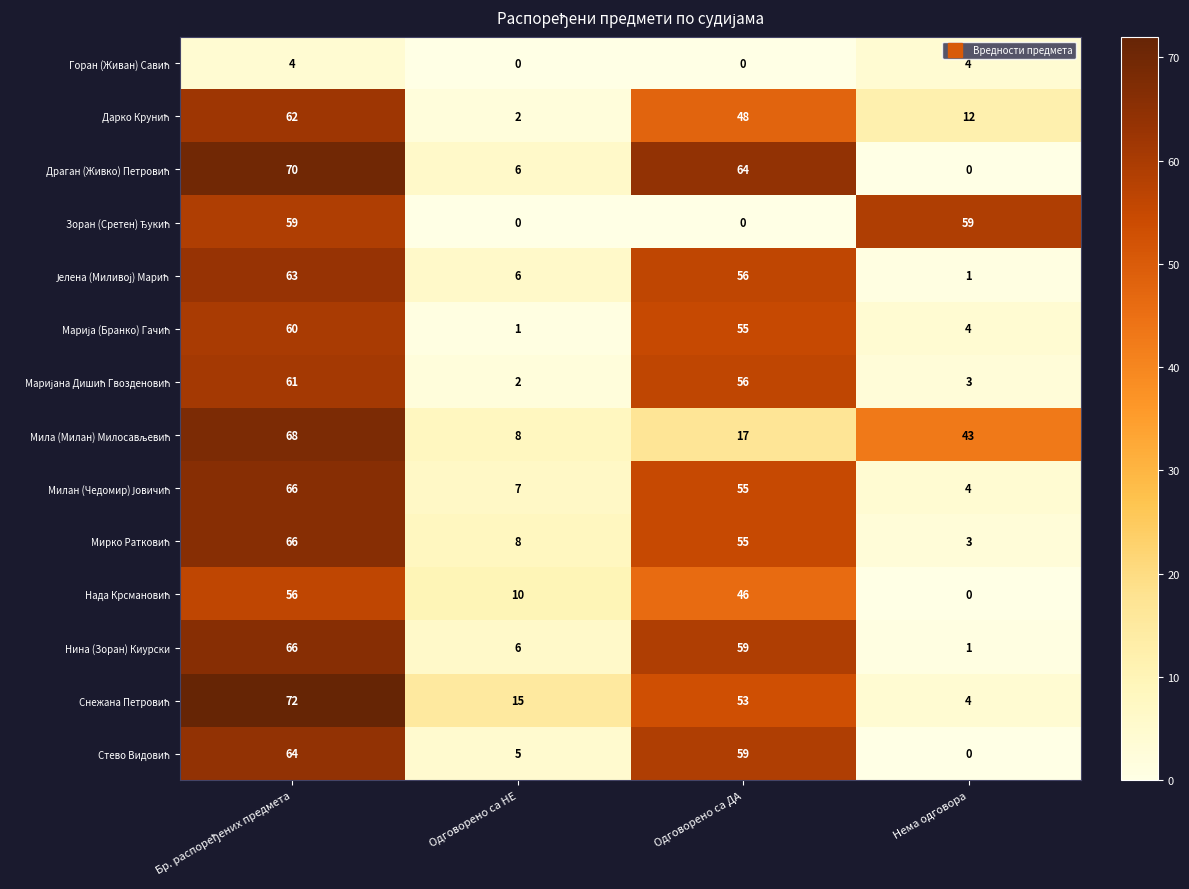

What is the maximum value shown in the chart?

72